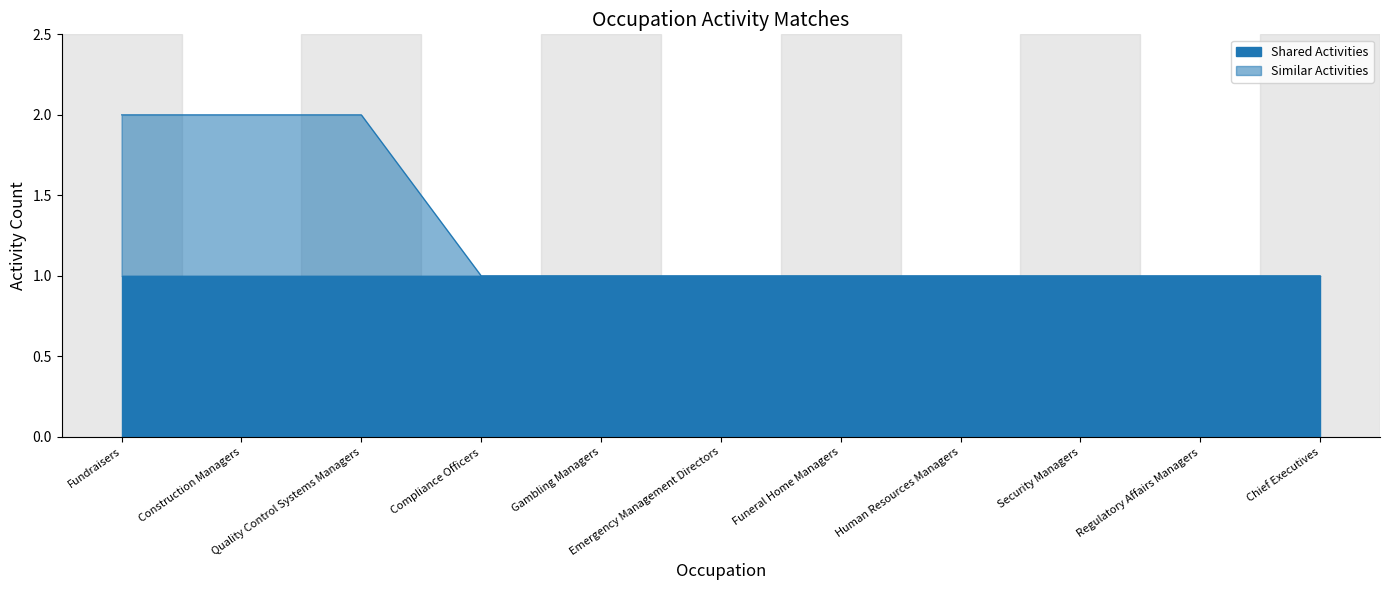

What is the difference between the second highest and second lowest values?

1